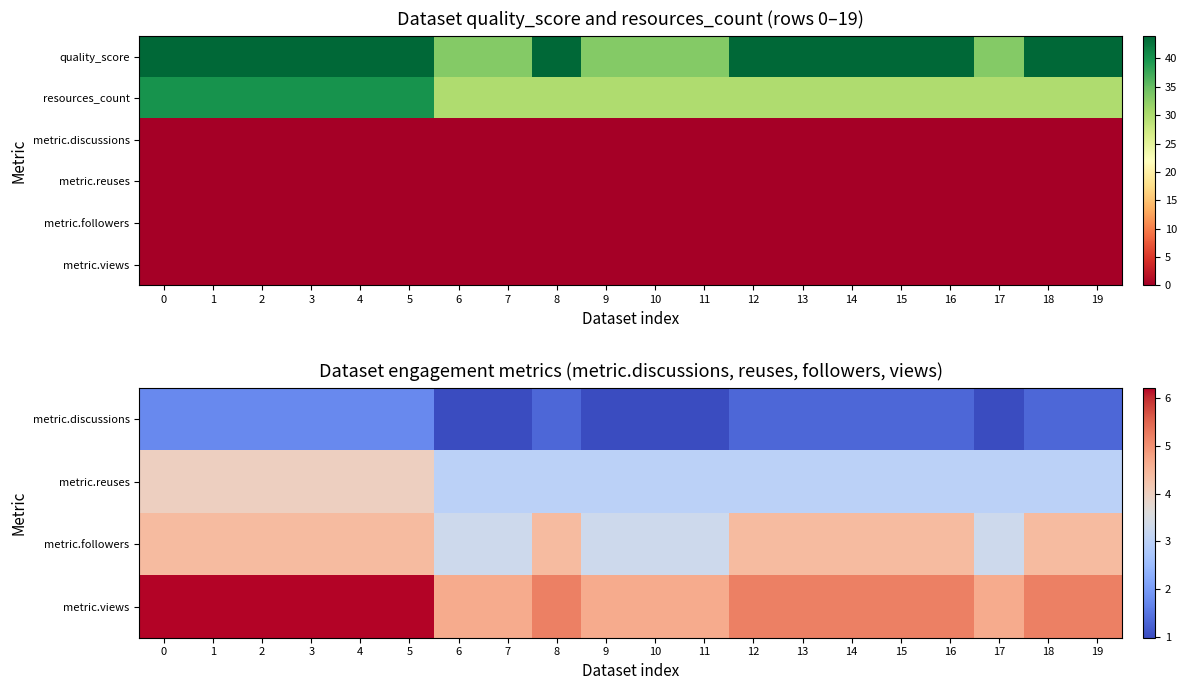

How many distinct data groups are displayed?

6